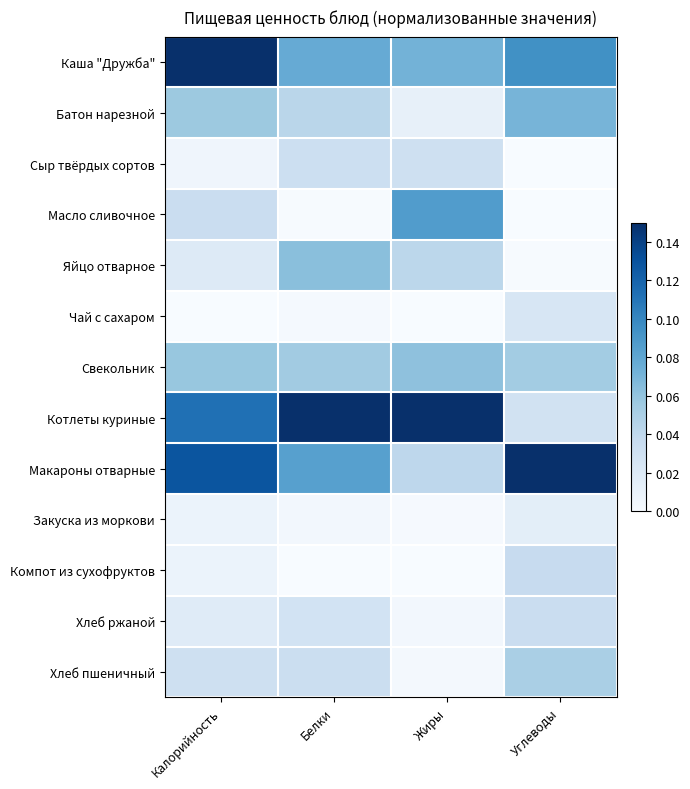

What is the difference between the highest and lowest values at Жиры?

0.1